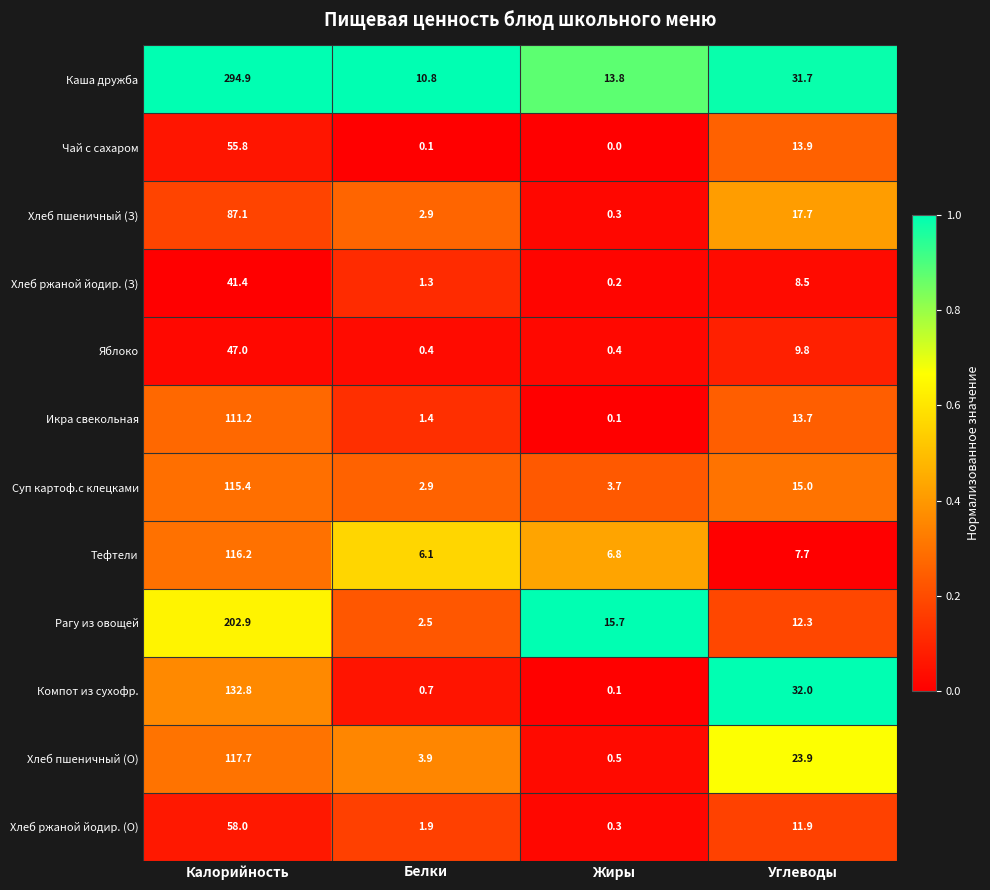

What is the approximate value of Хлеб пшеничный (О) at Жиры?

0.5